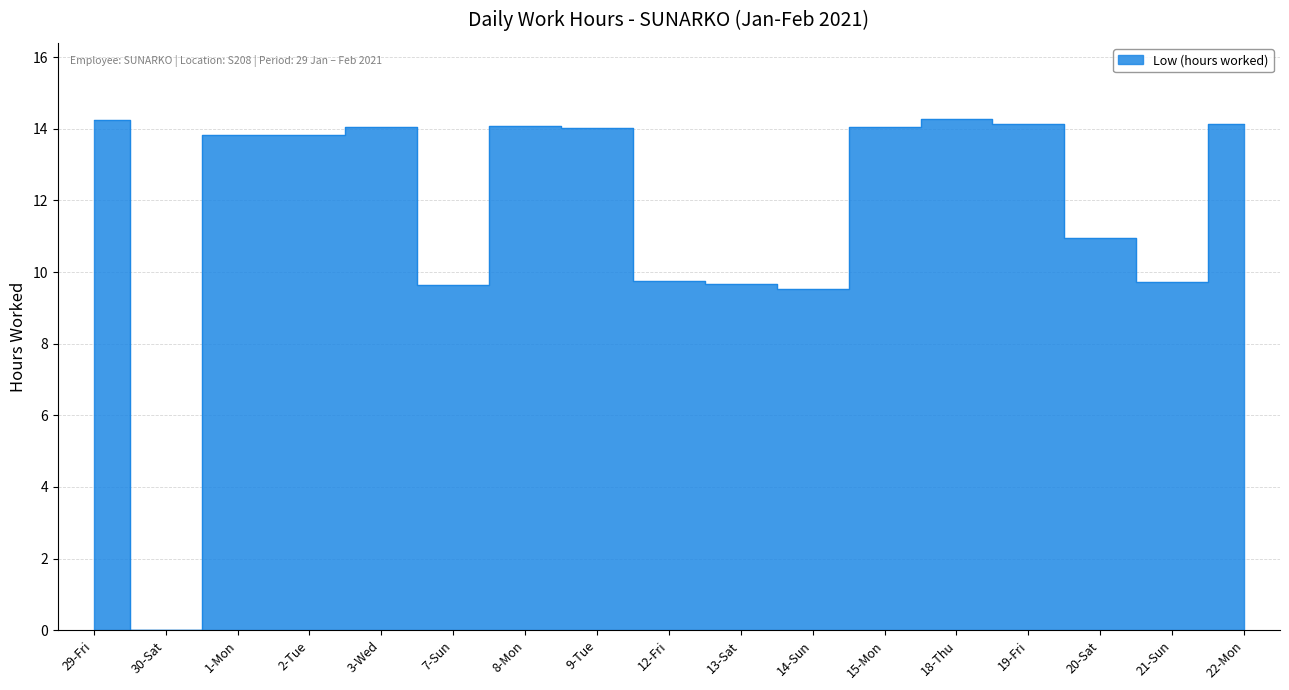

What position from the left is 19-Fri?

14